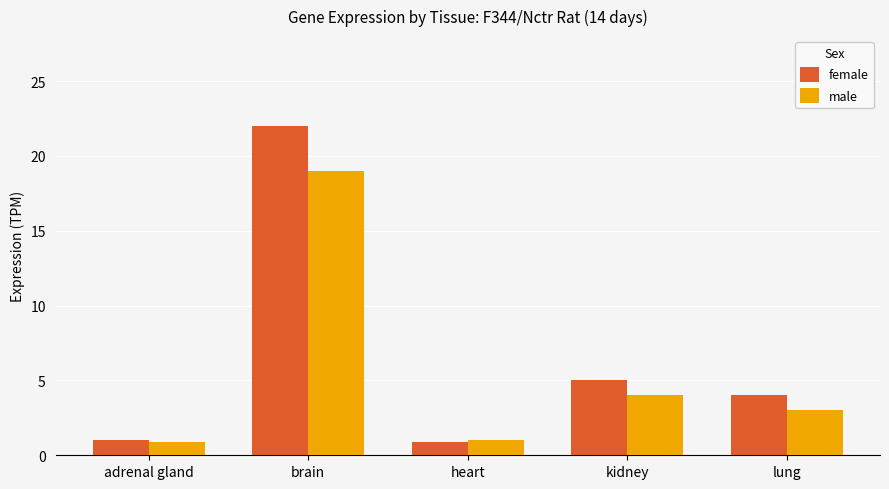

Count the number of data series in this chart.

2